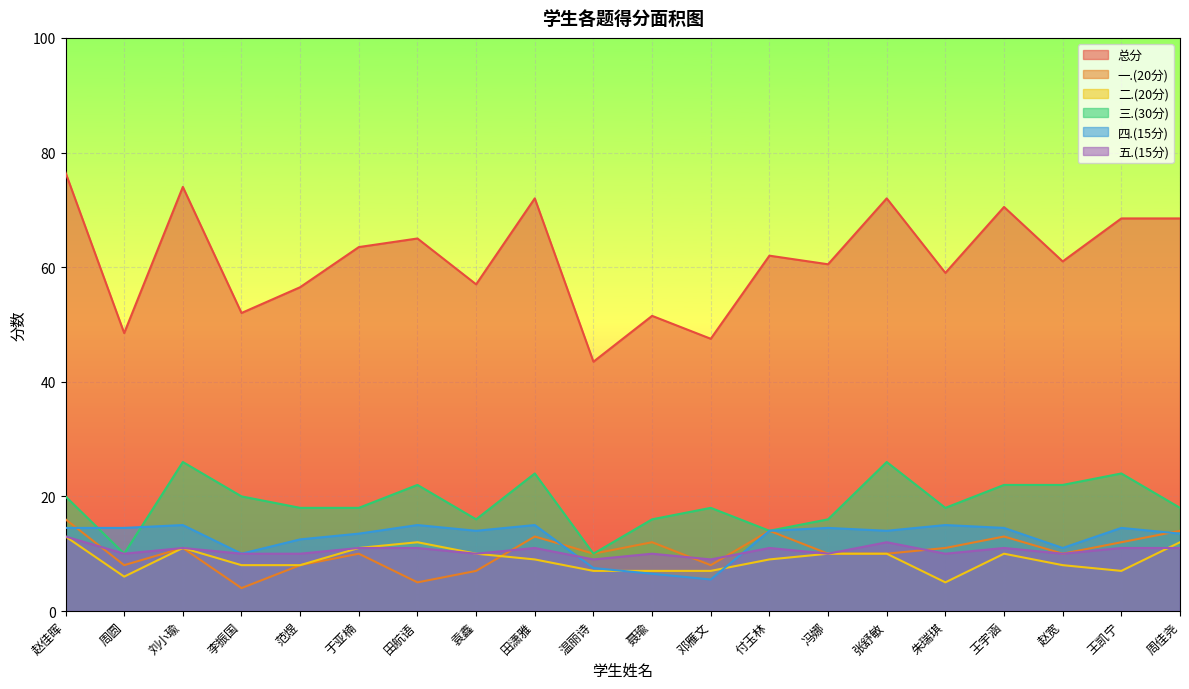

What is the label of the 5th point from the left?

范煜